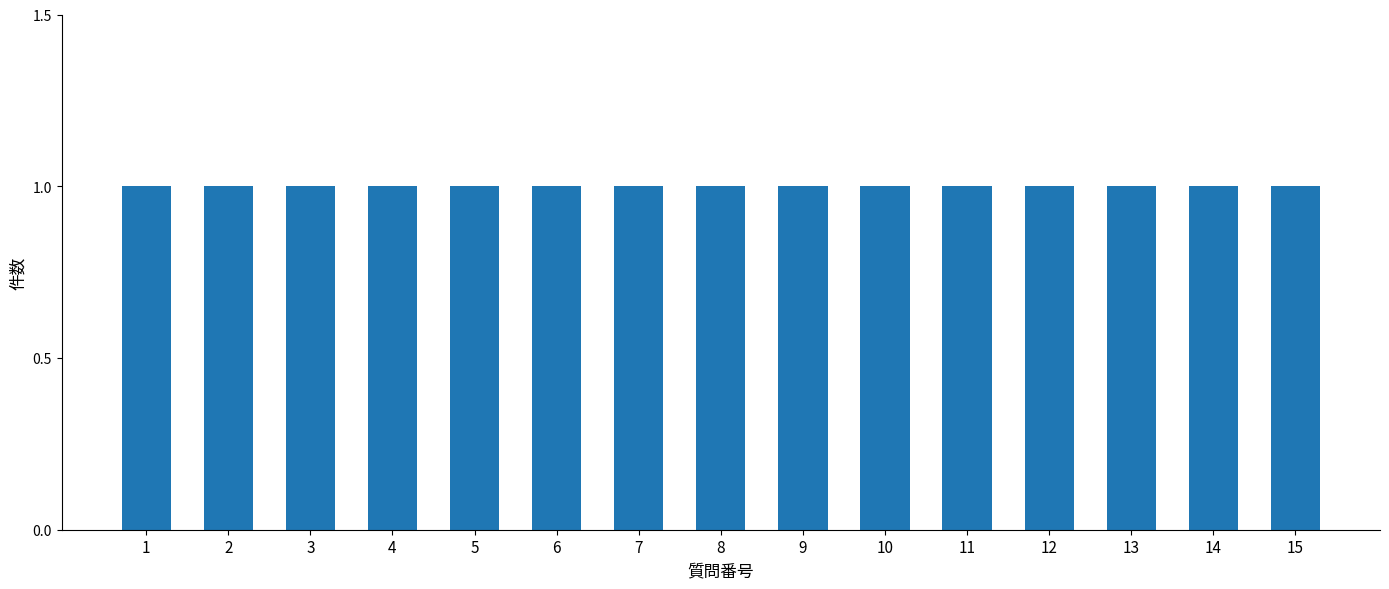

Which has a higher value, 7 or 9?

9